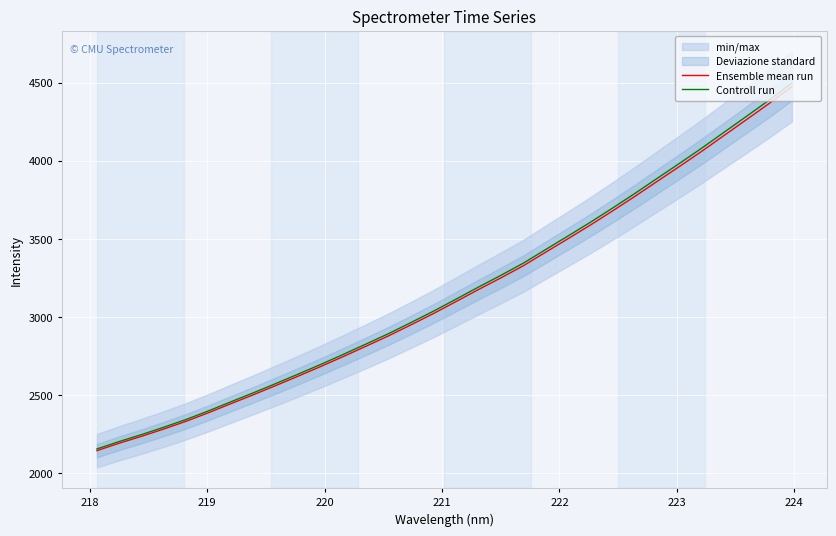

At how many categories does at least one series exceed 3761?

8